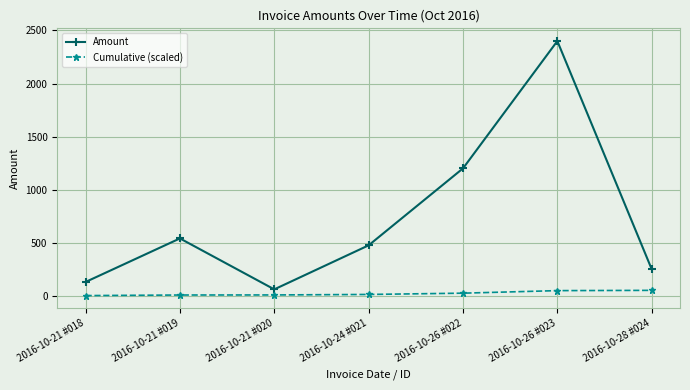

What is the spread (max minus min) of values at 2016-10-21 #019?

533.3